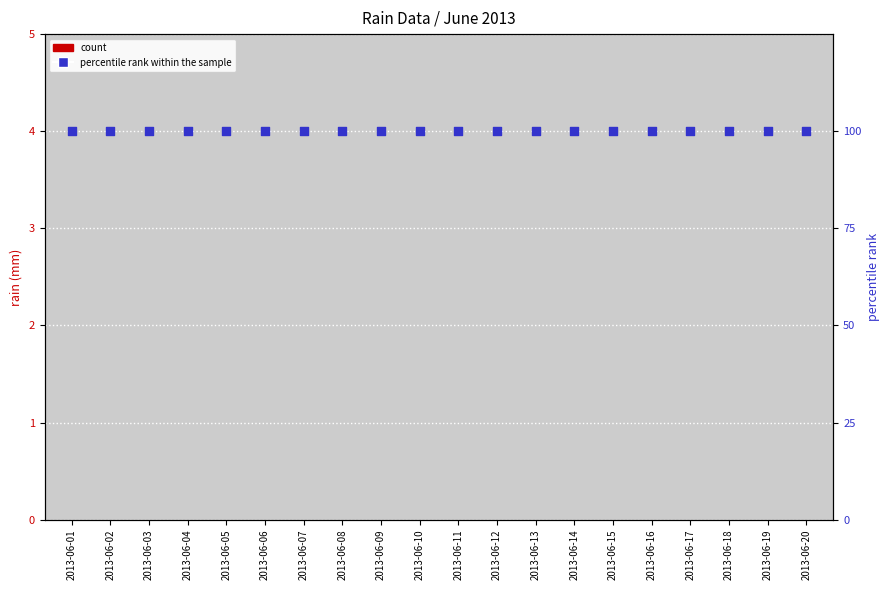

Which series contains the lowest Y value?

count